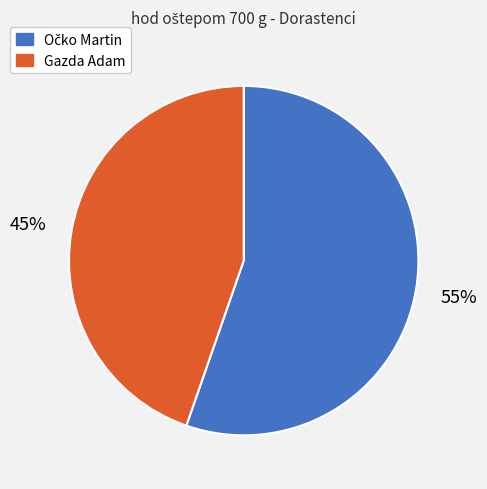

Which category has the smallest portion of the pie?

Gazda Adam